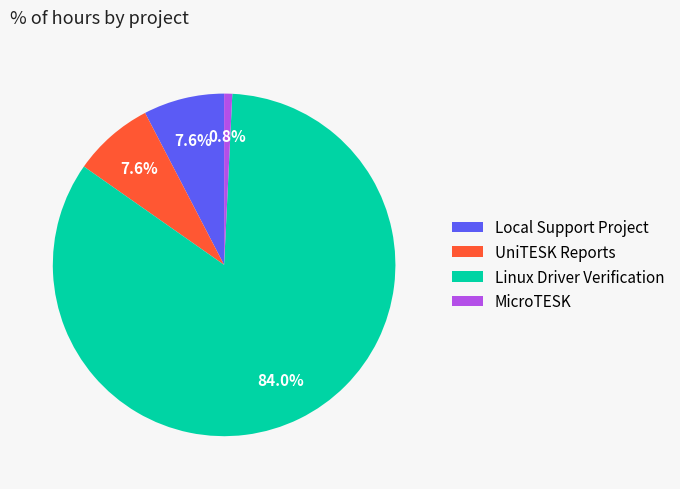

To the nearest percent, what percentage of the pie is Linux Driver Verification?

84%